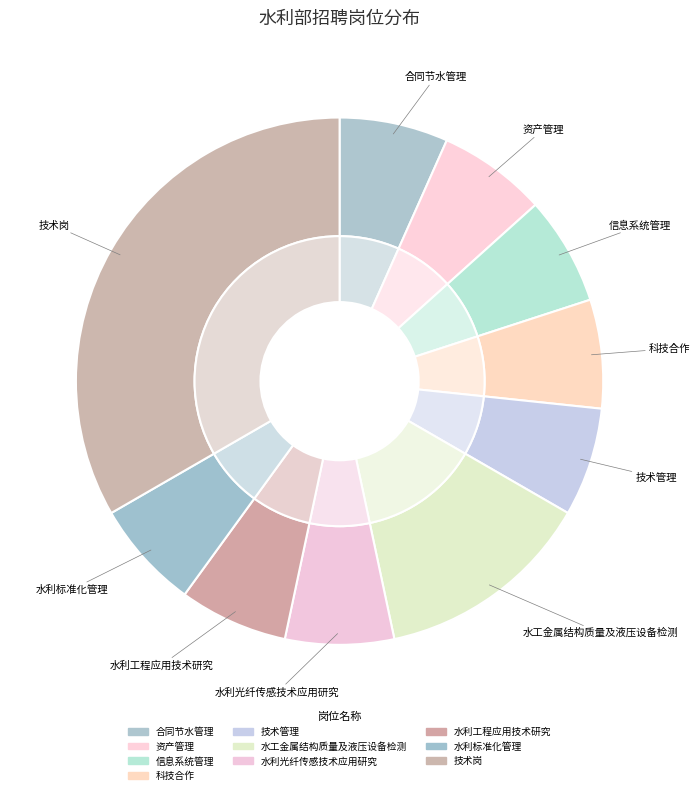

Rank the categories by value from lowest to highest.

合同节水管理, 资产管理, 信息系统管理, 科技合作, 技术管理, 水利光纤传感技术应用研究, 水利工程应用技术研究, 水利标准化管理, 水工金属结构质量及液压设备检测, 技术岗